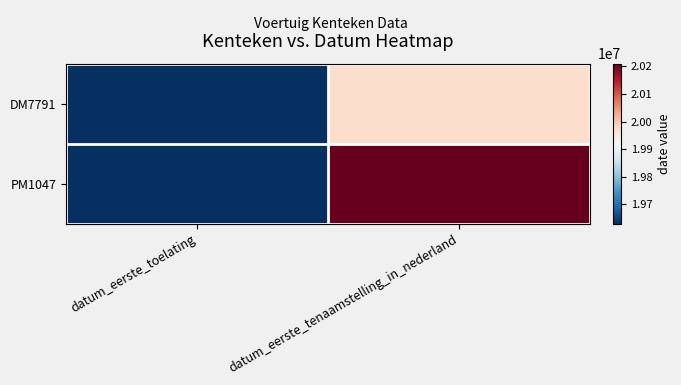

Reading left to right, what are all the values shown in this chart?

DM7791: datum_eerste_toelating=19630128	datum_eerste_tenaamstelling_in_nederland=19970102
PM1047: datum_eerste_toelating=19630502	datum_eerste_tenaamstelling_in_nederland=20210104